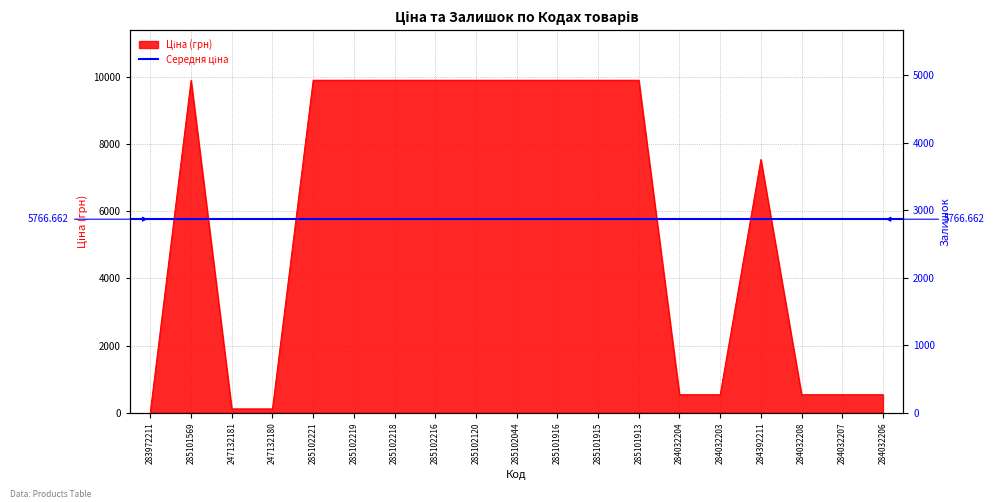

What is the label of the 5th point from the right?

284032203